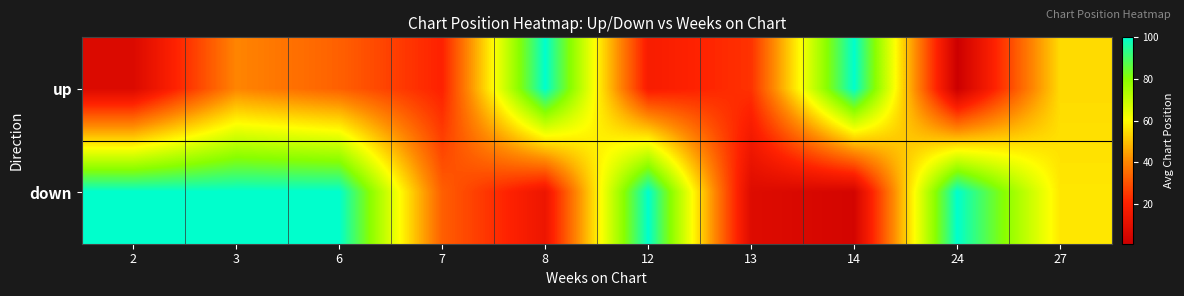

Rank the series at 7 from lowest to highest value.

up, down